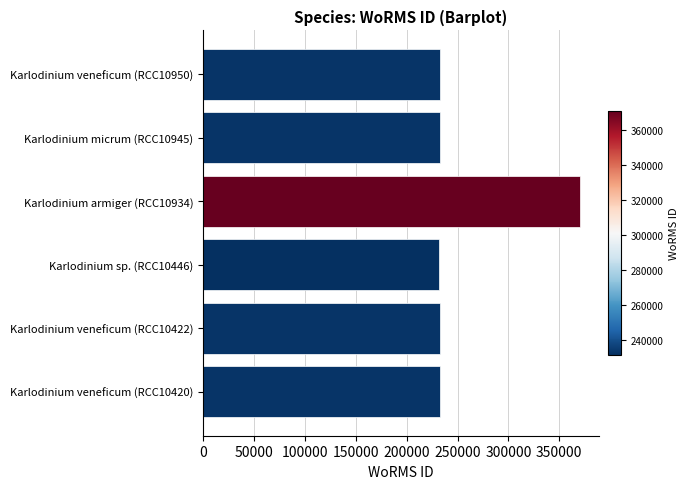

What is the difference between the maximum and minimum values?

138721